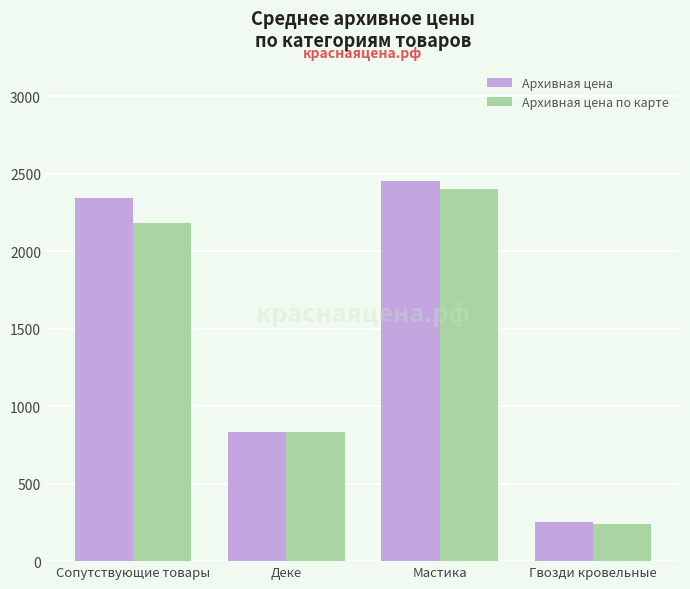

Which series has the largest range (max minus min)?

Архивная цена